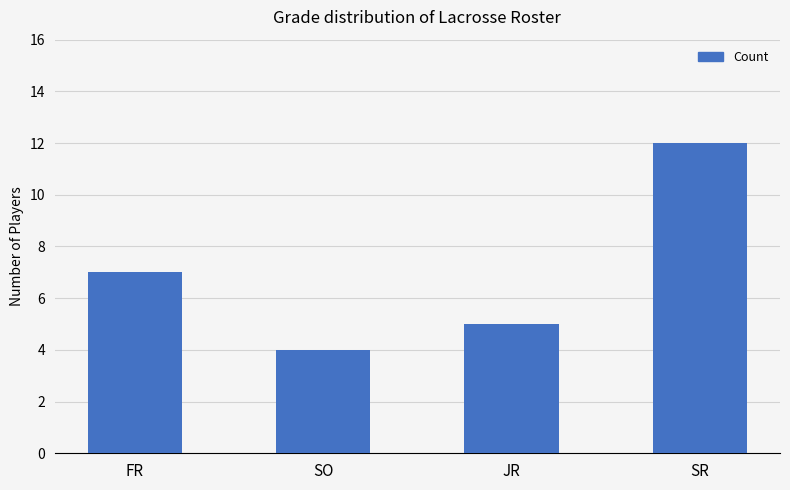

Read the value at SO.

4